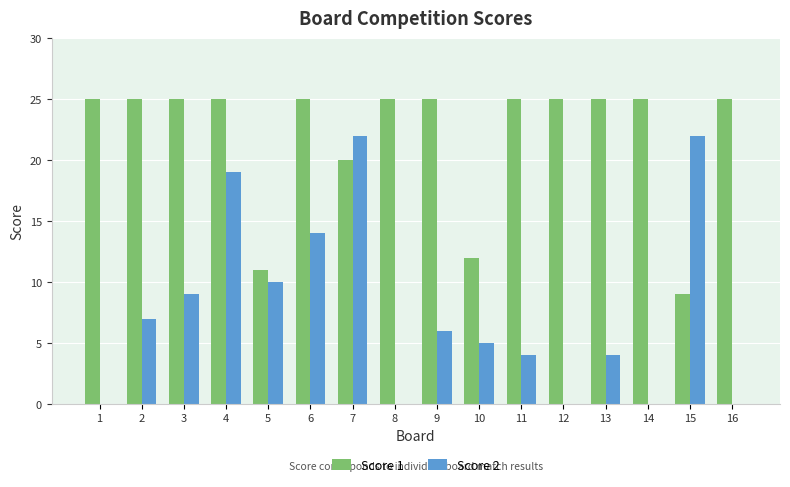

Where does the Score 2 series first go above 6?

2